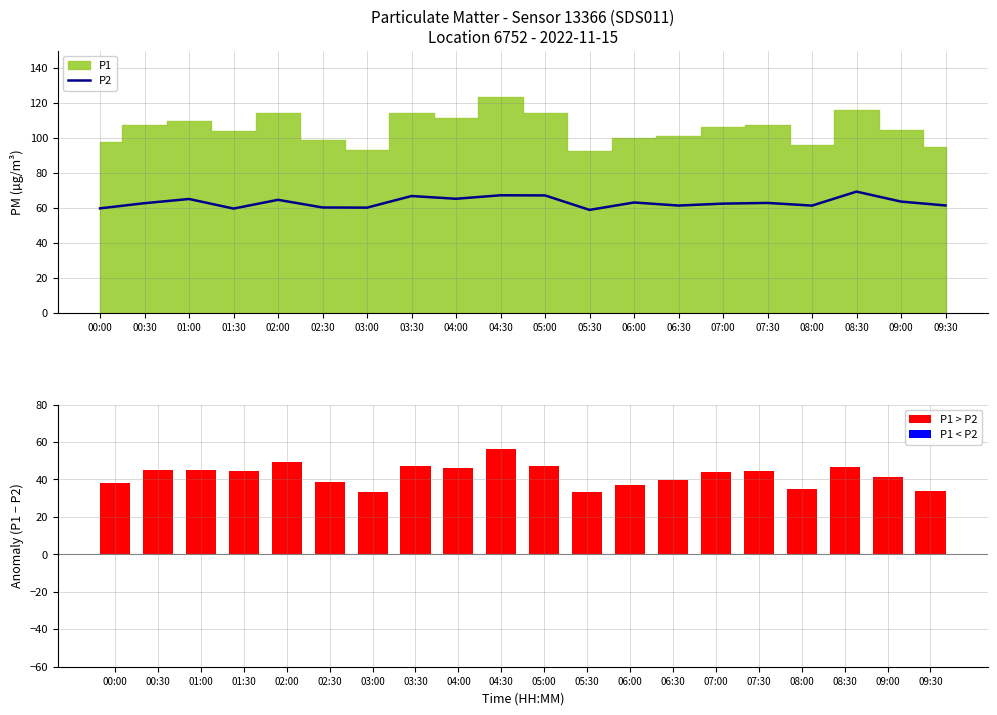

What is the spread (max minus min) of values at 00:30?

17.8